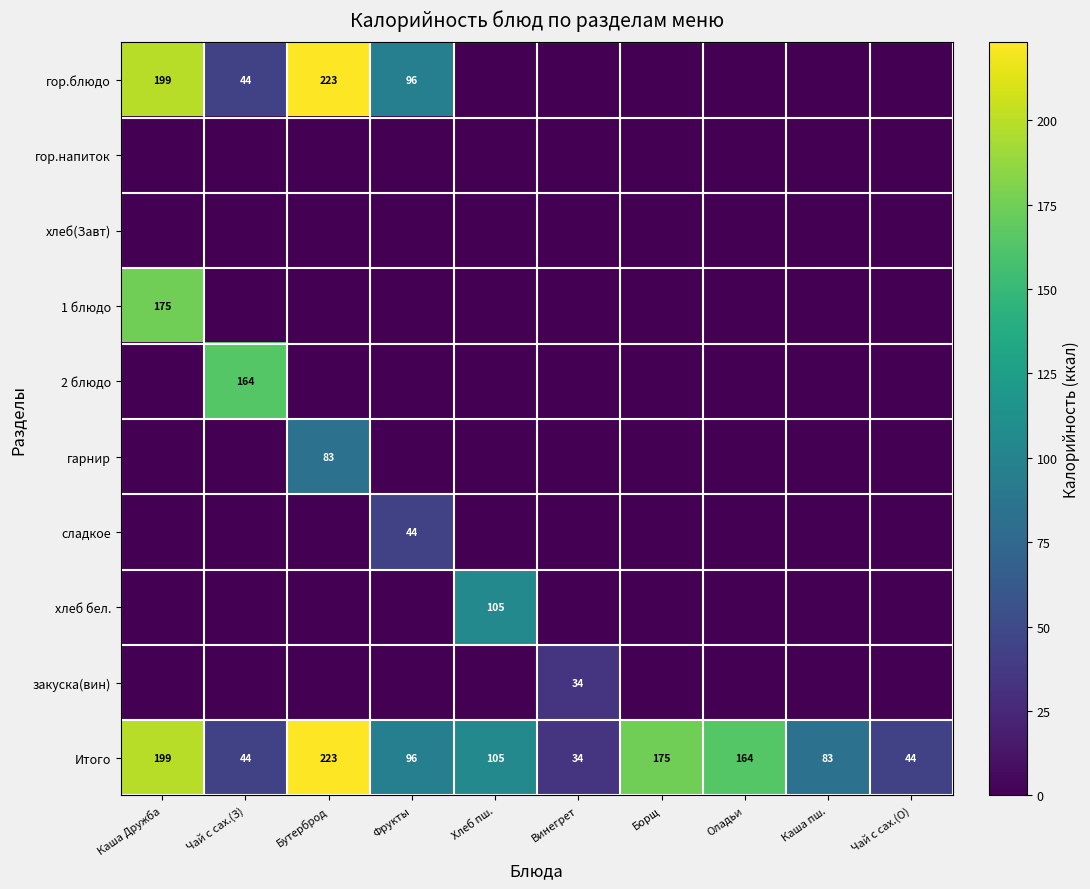

What is the spread (max minus min) of values at Хлеб пш.?

105